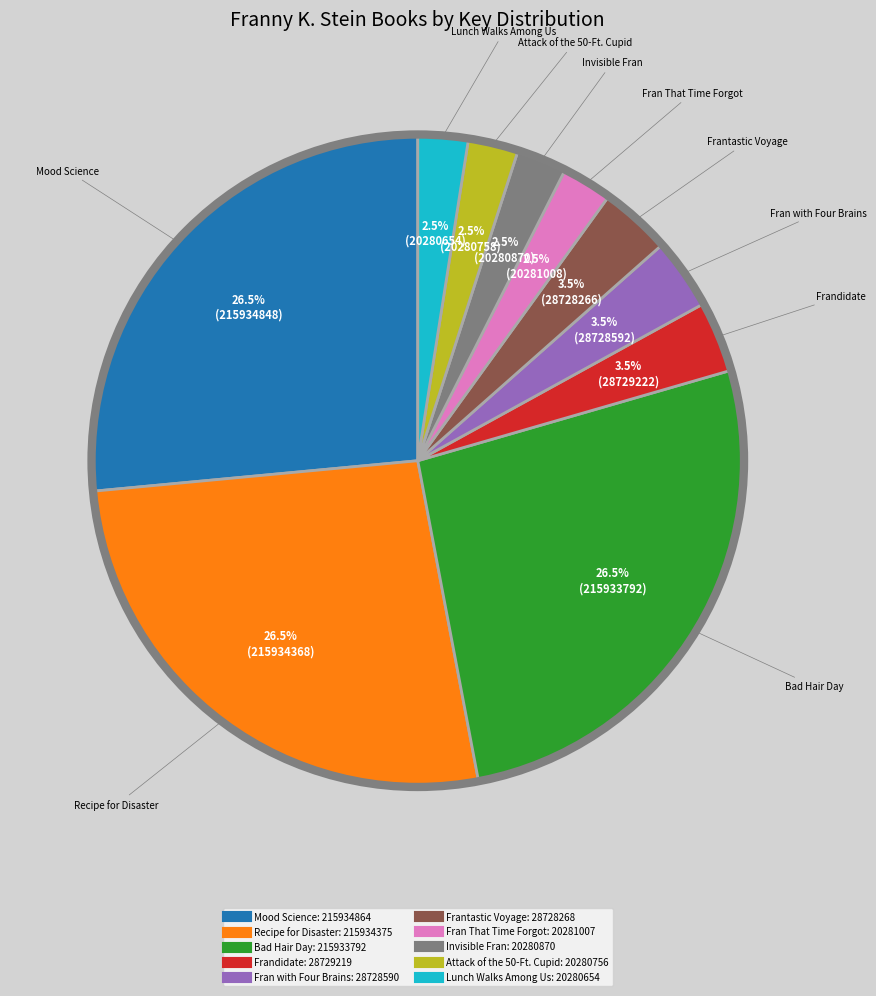

True or false: Bad Hair Day accounts for 16% of the total.

False